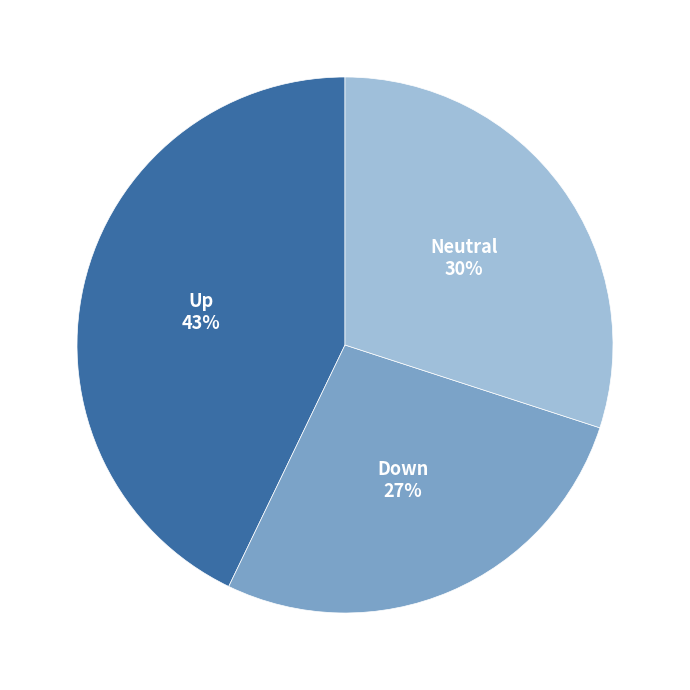

What is the smallest slice in the pie chart?

Down